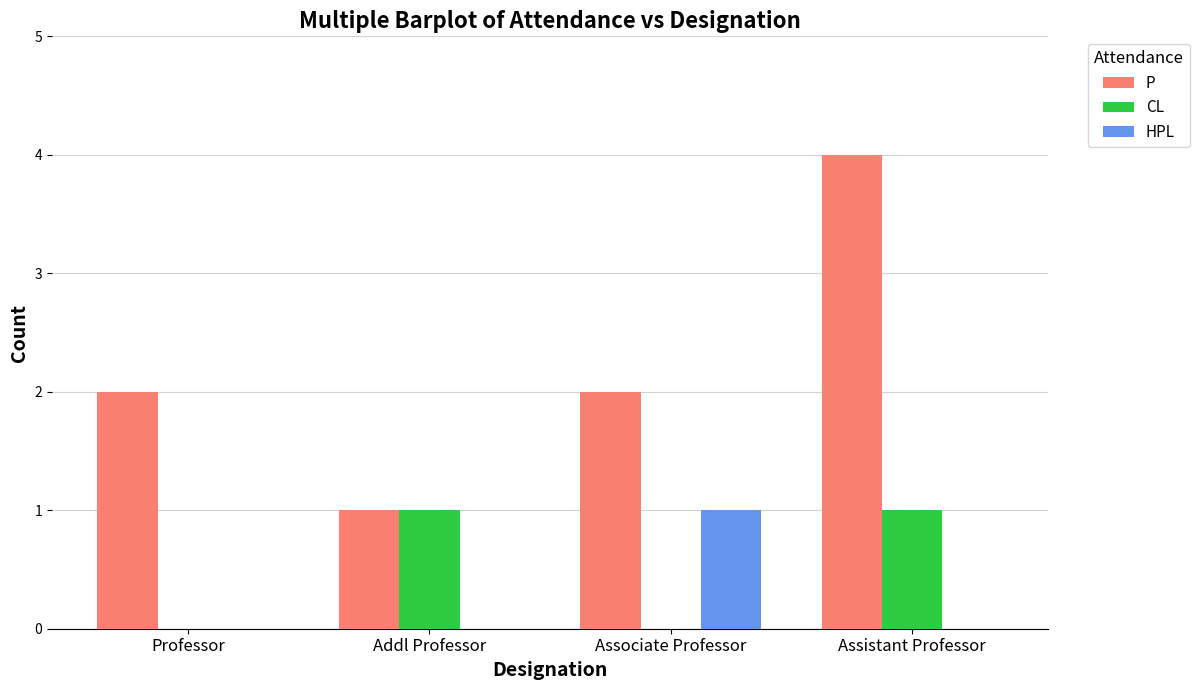

What is the sum of all P values?

9